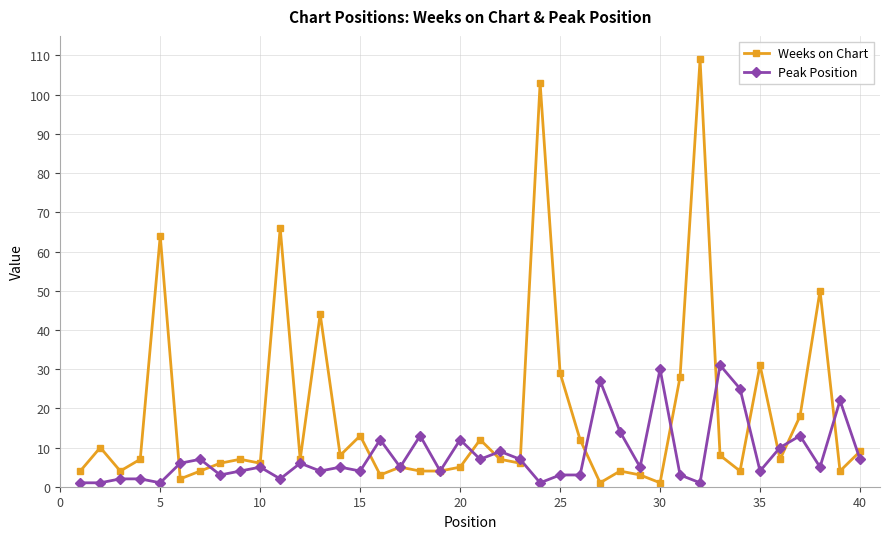

Rank the series by their maximum value, from lowest to highest.

Peak Position, Weeks on Chart